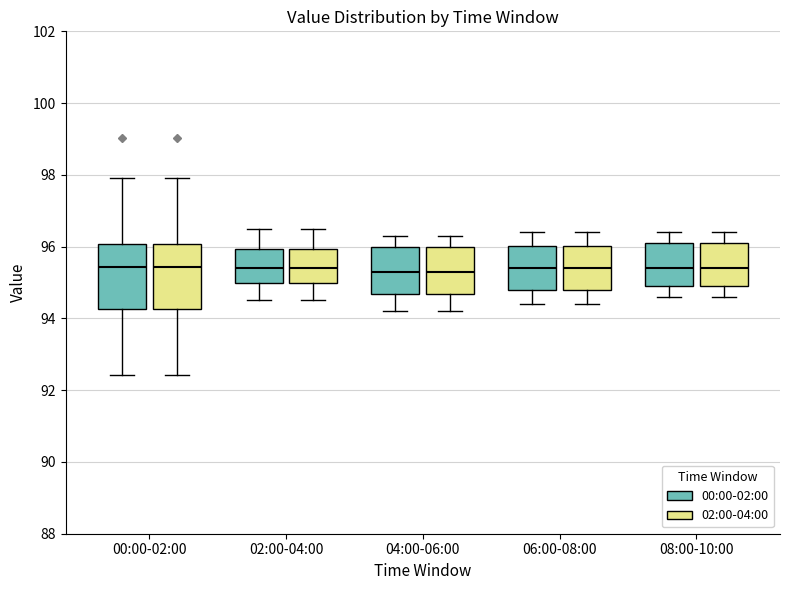

Where does the upper whisker of the box for 00:00-02:00 (02:00-04:00) end on the y-axis? The values are not printed on the chart, so give them approximately, as read against the axis.

98.0